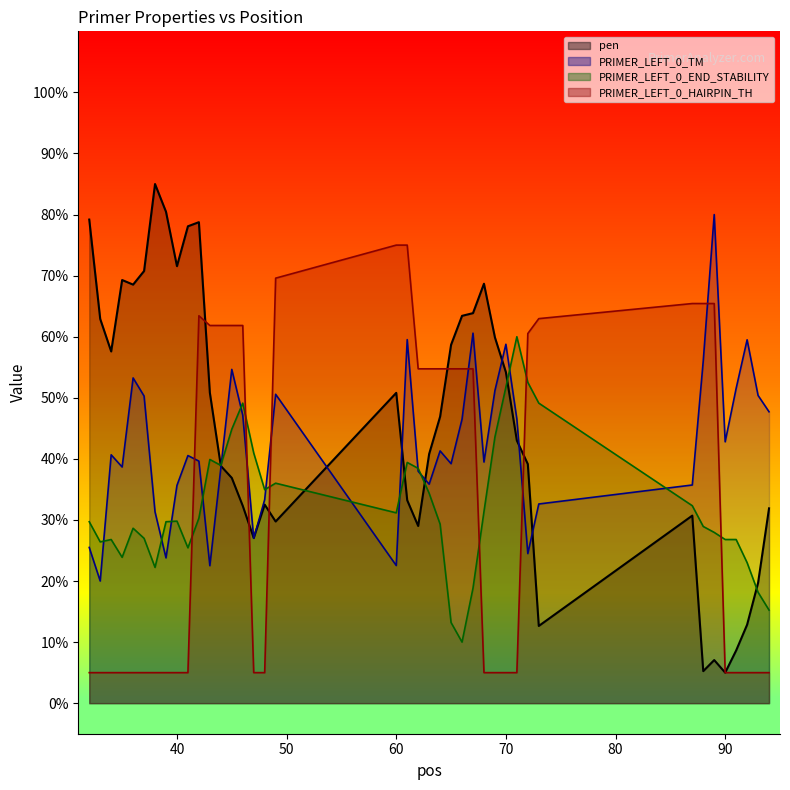

Does the chart have visible grid lines?

No